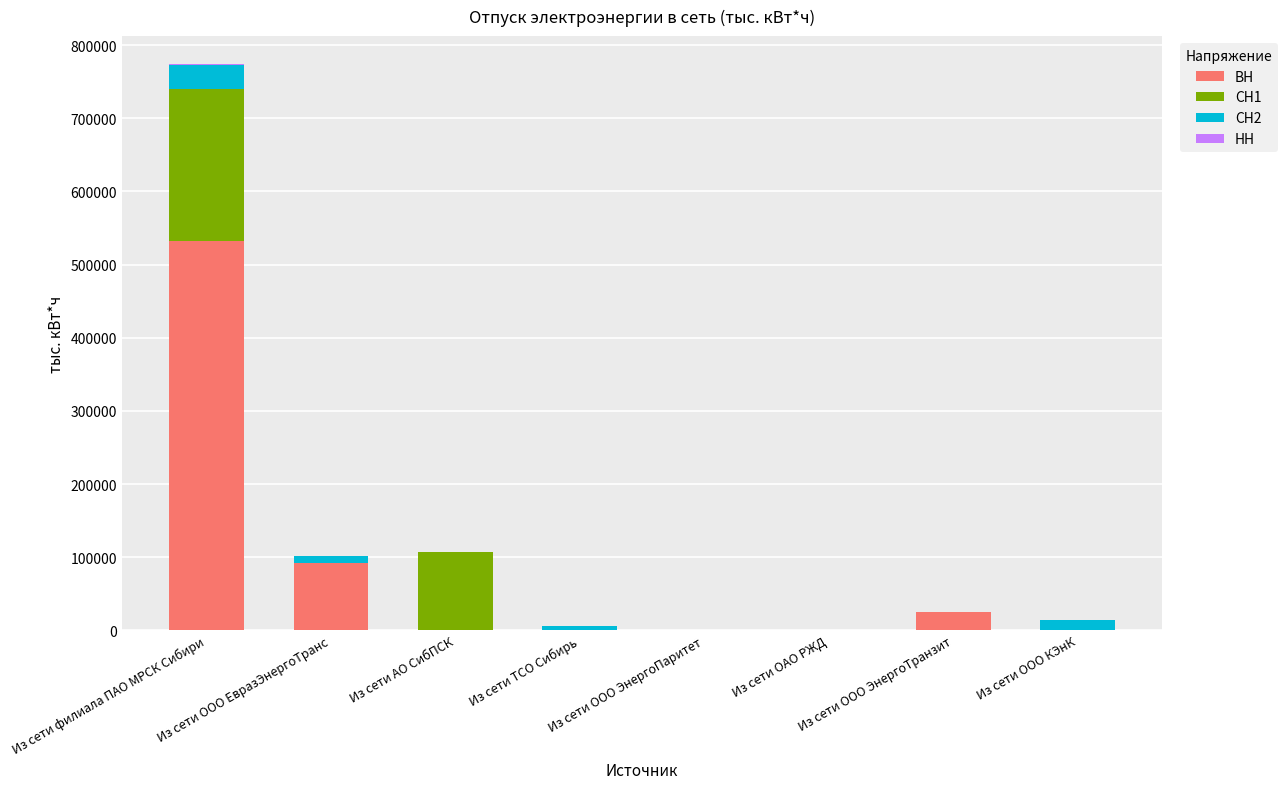

At which label does ВН reach its peak?

Из сети филиала ПАО МРСК Сибири